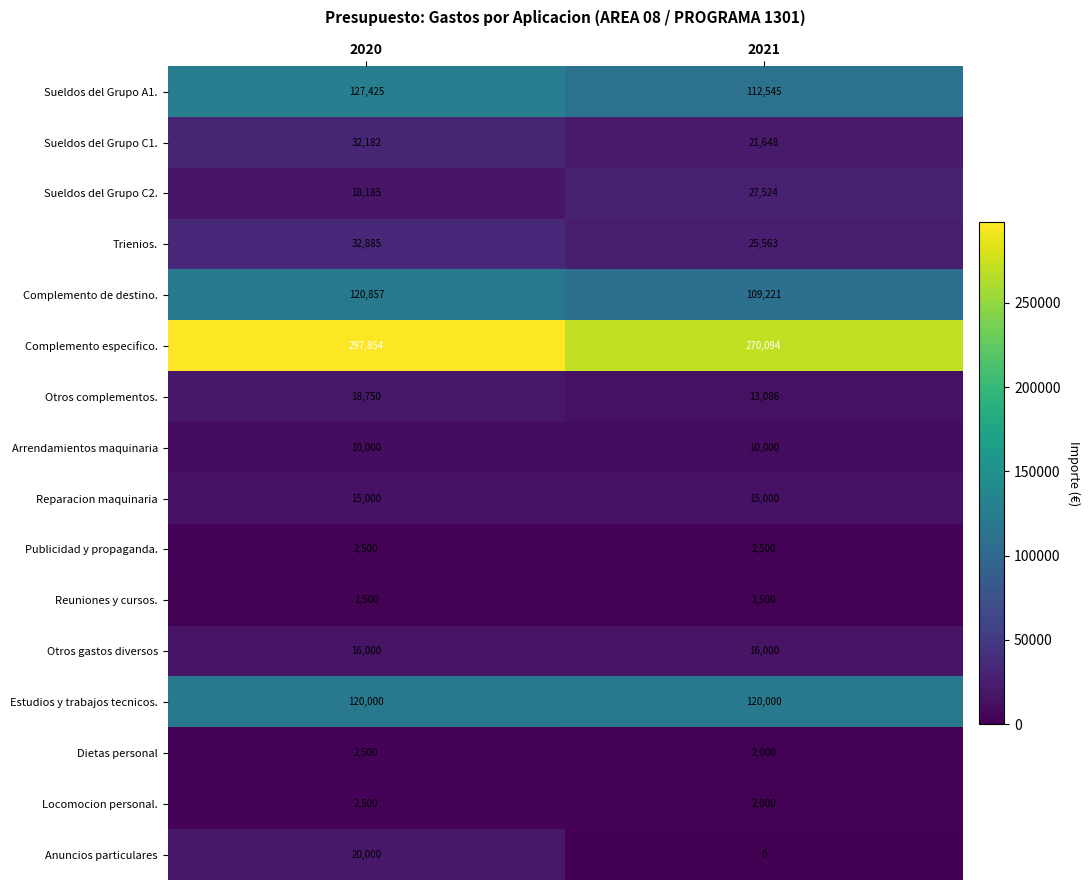

Which category has the highest value across all series?

2020